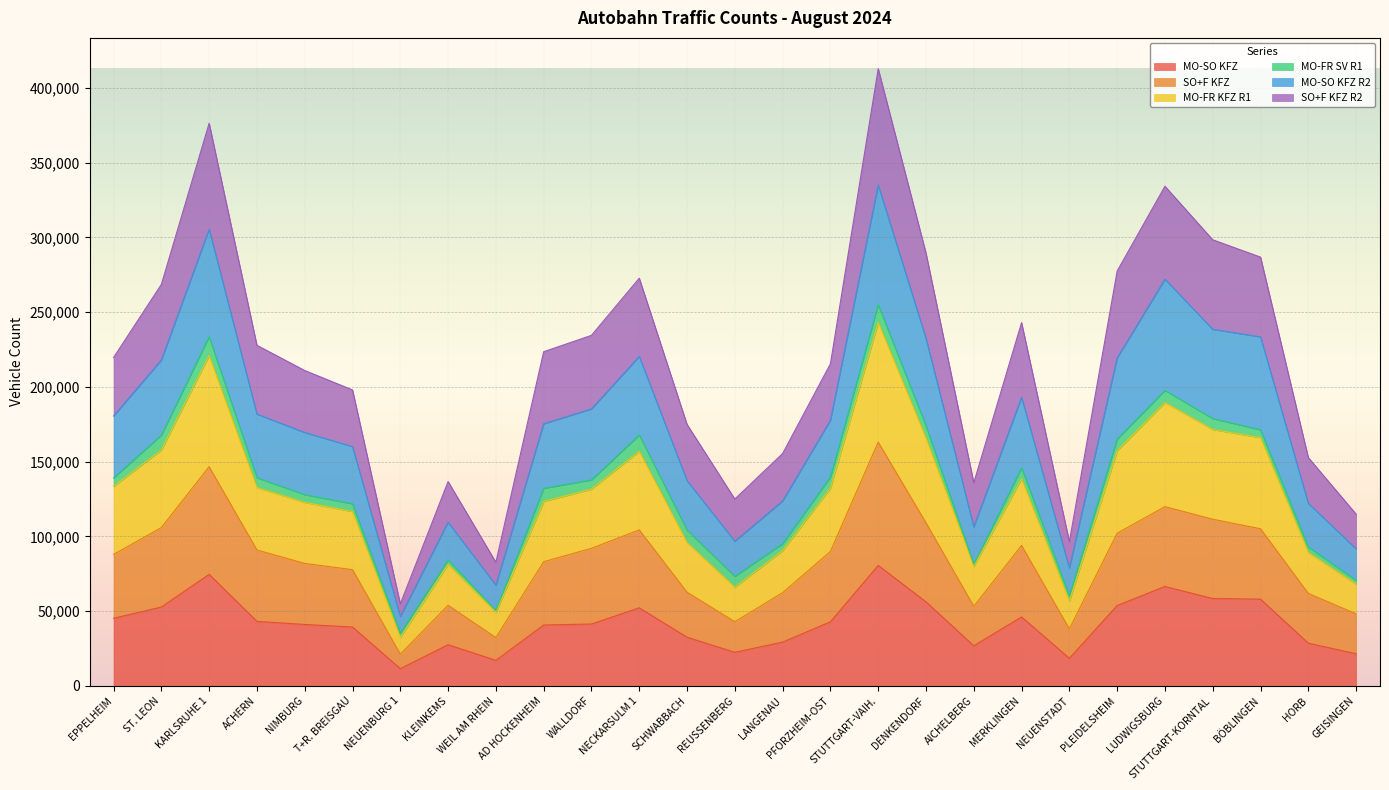

What is the maximum value for MO-SO KFZ?

80571